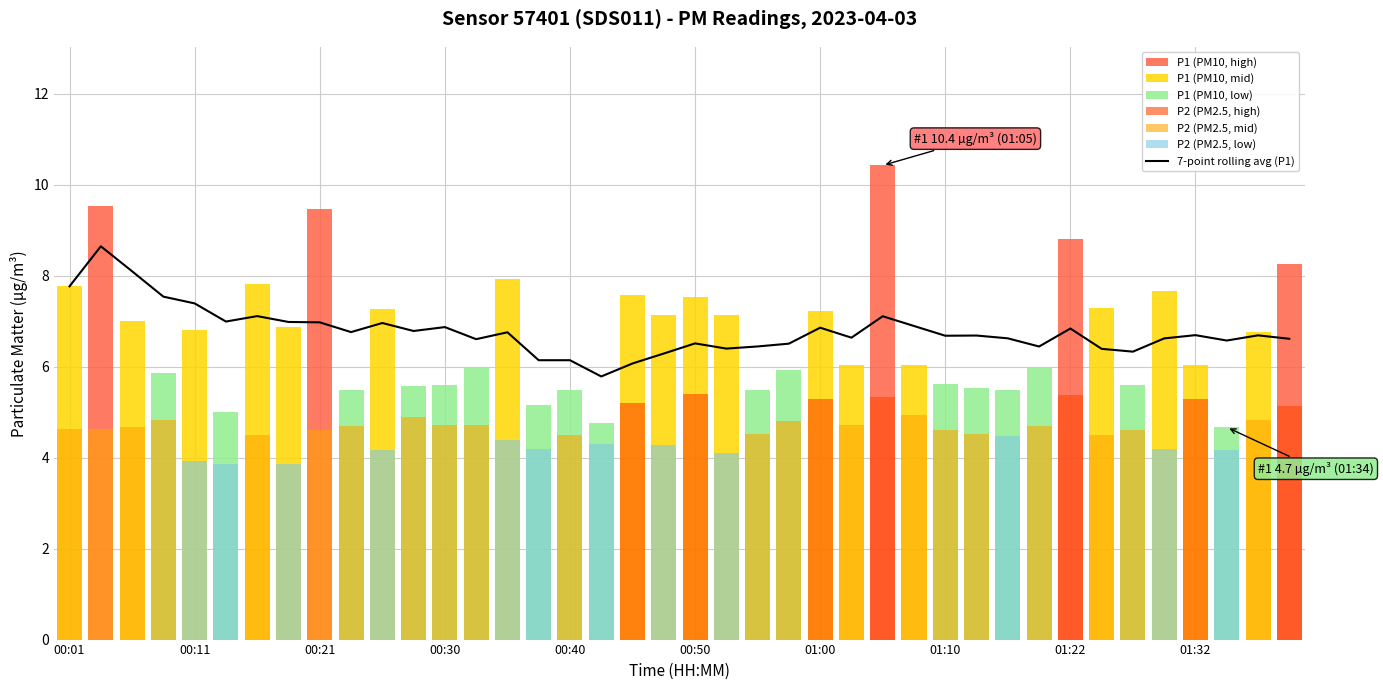

Reading right to left, what are all the values shown in this chart?

6.6	6.7	6.6	6.7	6.6	6.3	6.4	6.8	6.4	6.6	6.7	6.7	6.9	7.1	6.6	6.9	6.5	6.4	6.4	6.5	6.3	6.1	5.8	6.1	6.1	6.8	6.6	6.9	6.8	7.0	6.8	7.0	7.0	7.1	7.0	7.4	7.5	8.1	8.6	7.8